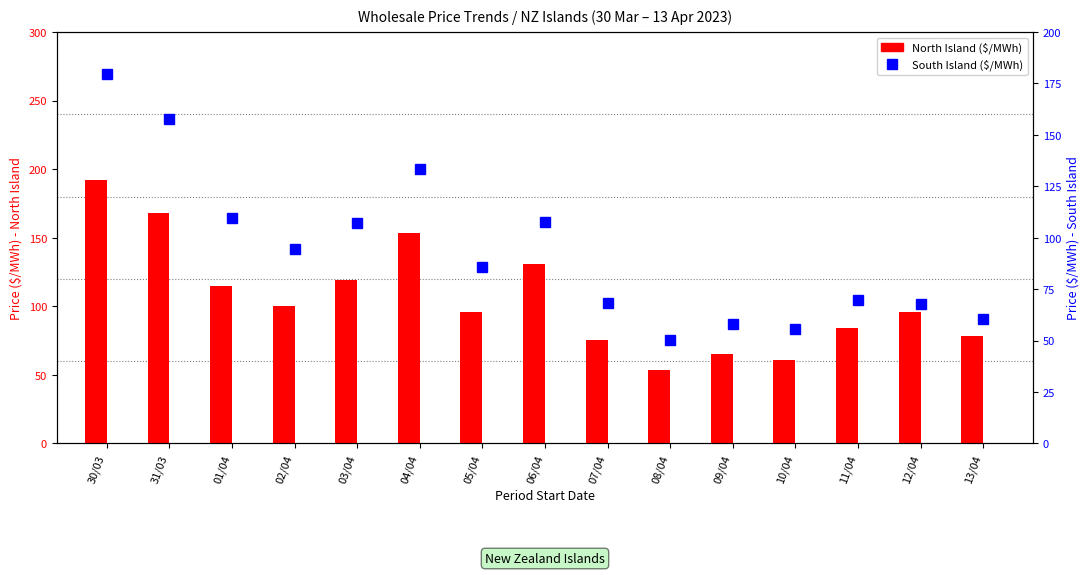

What is the difference between the second highest and minimum values in the South Island series?

107.6